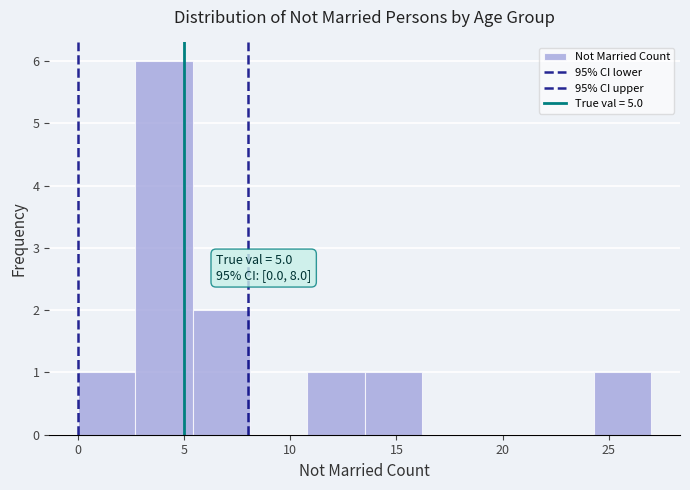

Over which range of the x-axis is the bar tallest?

2.7 to 5.4